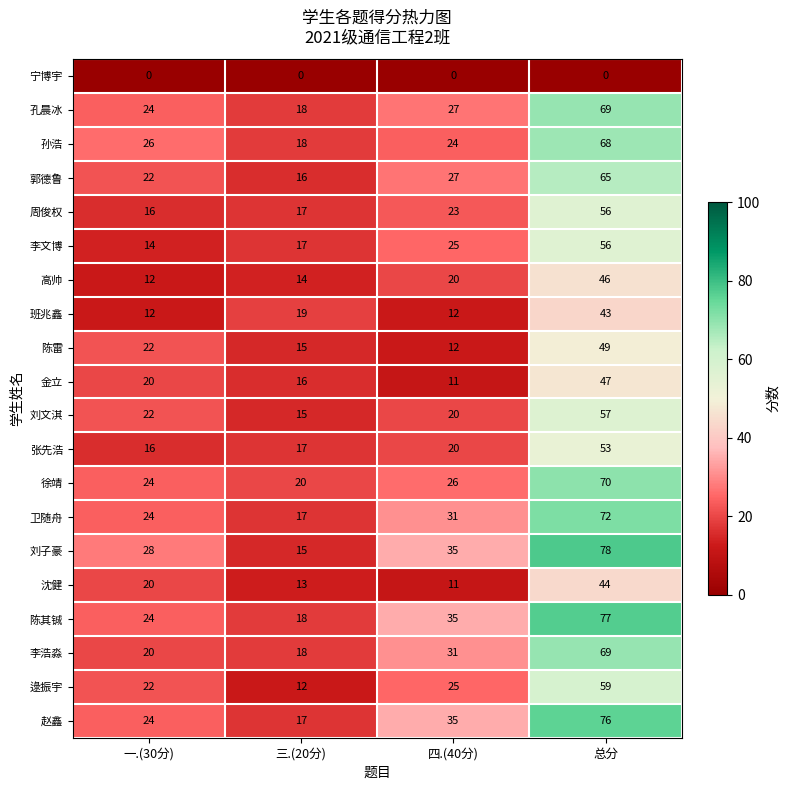

Rank the categories by 陈其铖 value from lowest to highest.

三.(20分), 一.(30分), 四.(40分), 总分